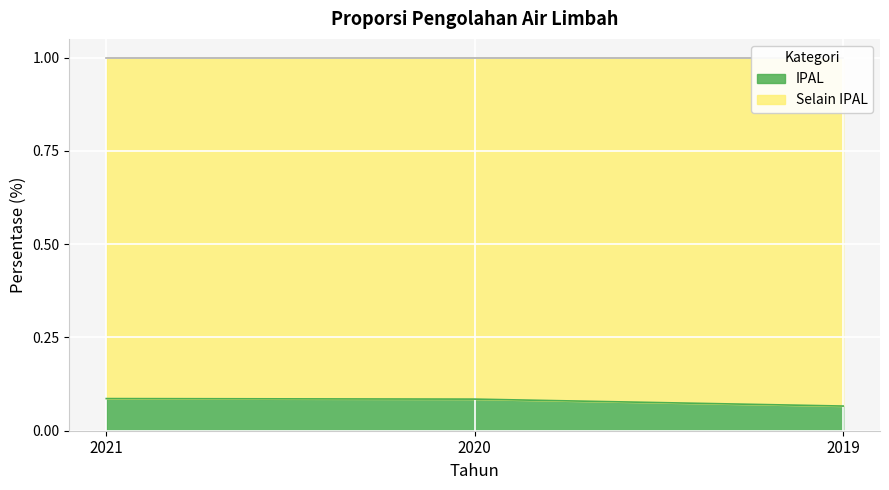

Rank the categories by value from lowest to highest.

2019, 2020, 2021